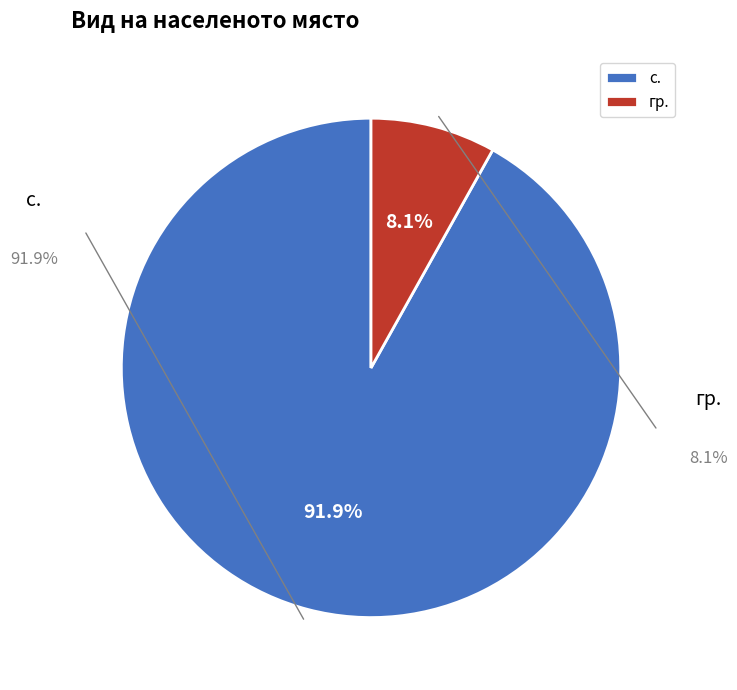

How many segments does this pie chart have?

2